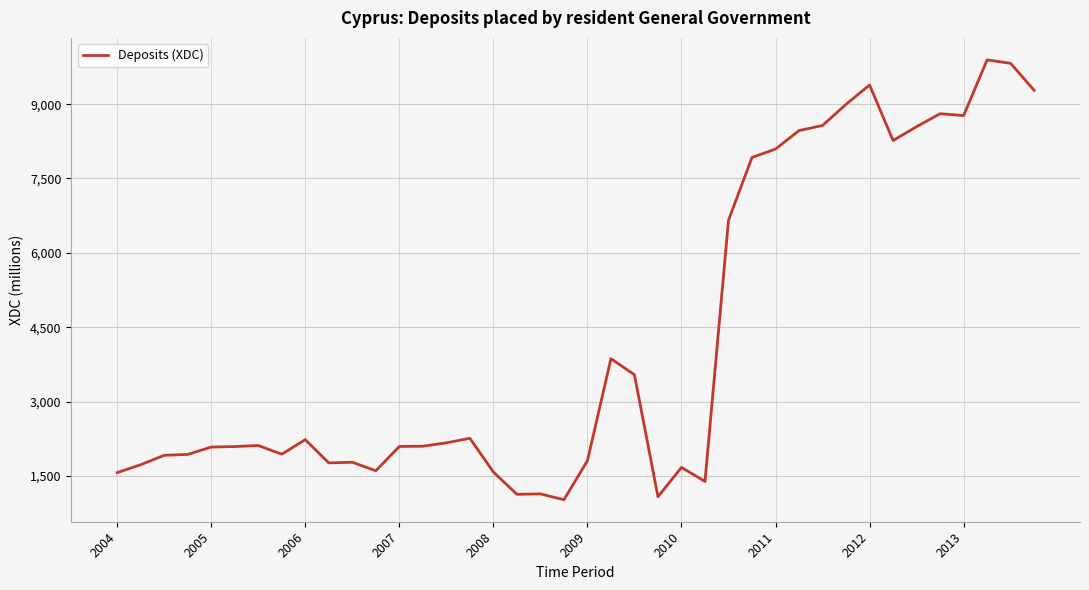

How many lines are shown in the chart?

1